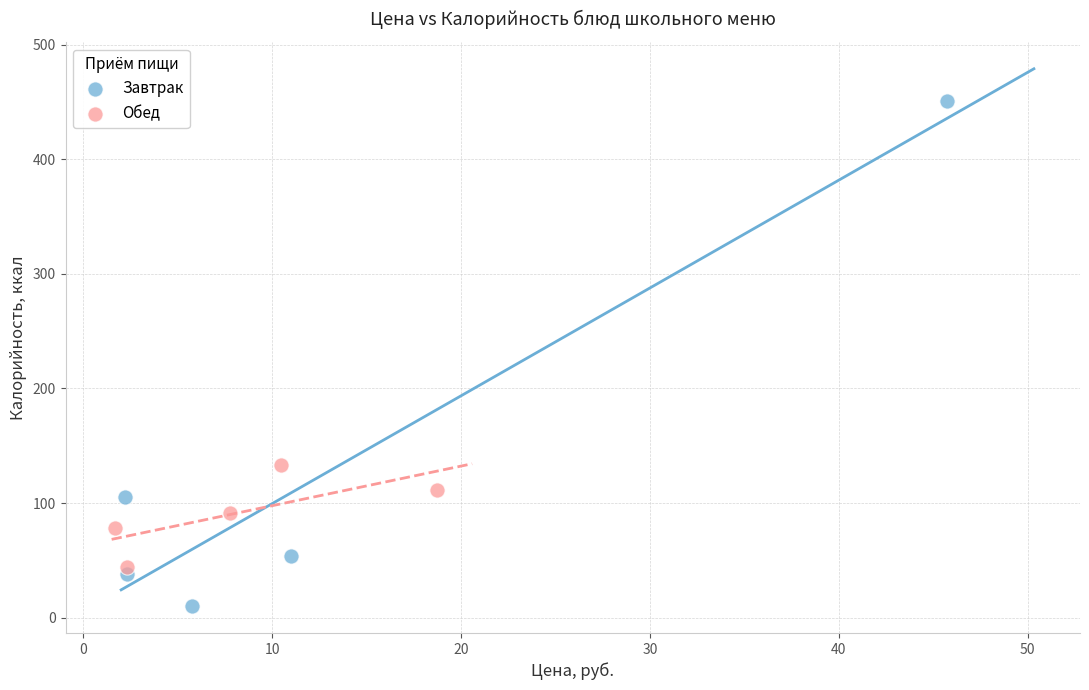

Which series has the widest spread of Y values?

Завтрак